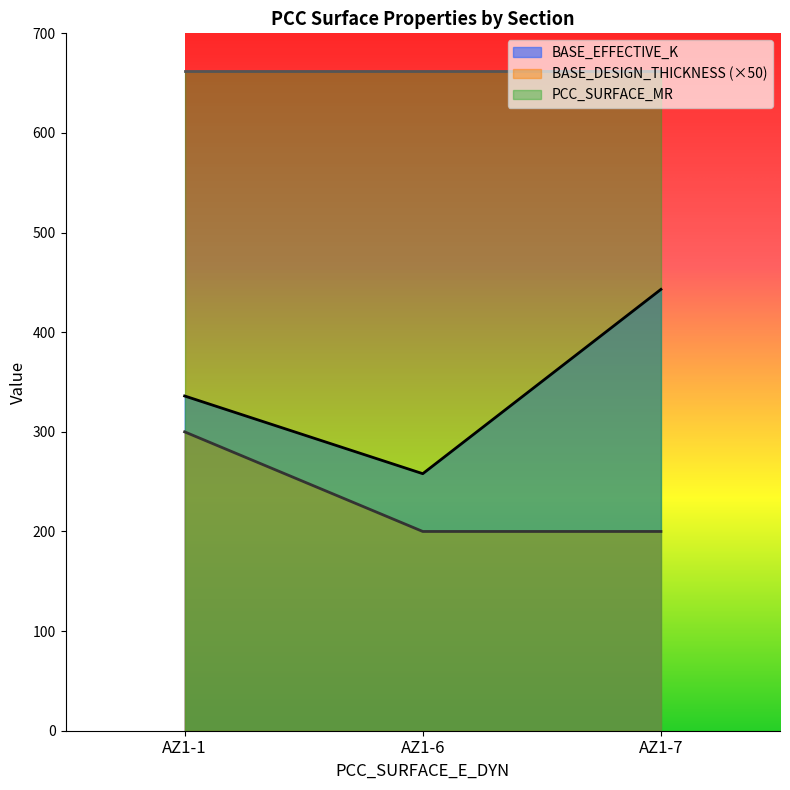

Rank the series by their average value, from lowest to highest.

BASE_DESIGN_THICKNESS (×50), BASE_EFFECTIVE_K, PCC_SURFACE_MR